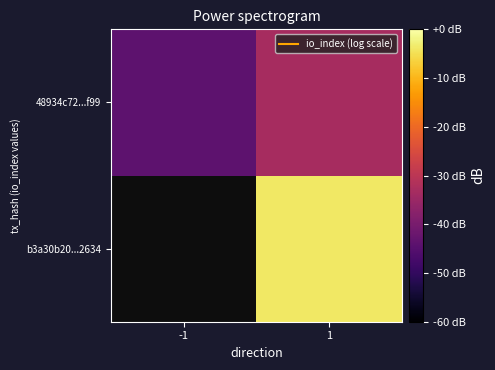

At which label does 48934c72...f99 reach its peak?

1